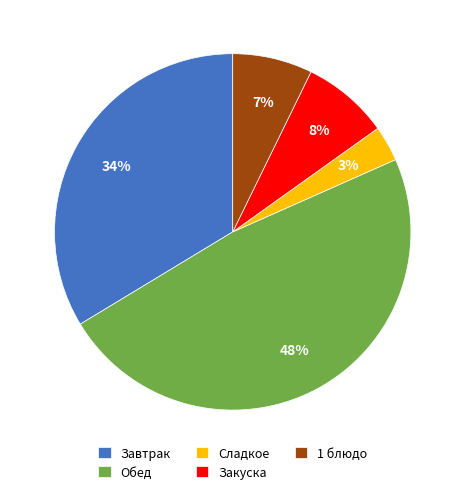

Count the number of slices in the pie.

5